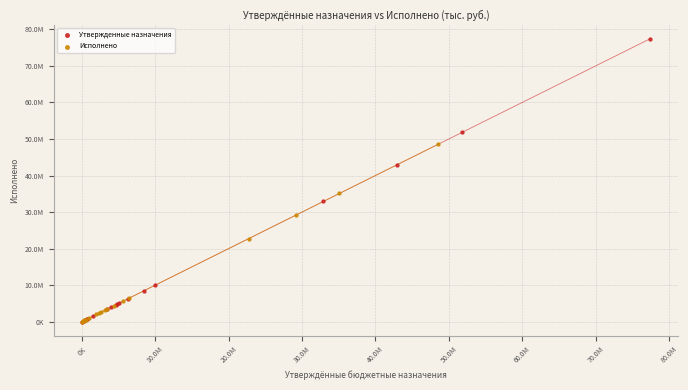

What are all the series names shown in the legend?

Утвержденные назначения, Исполнено